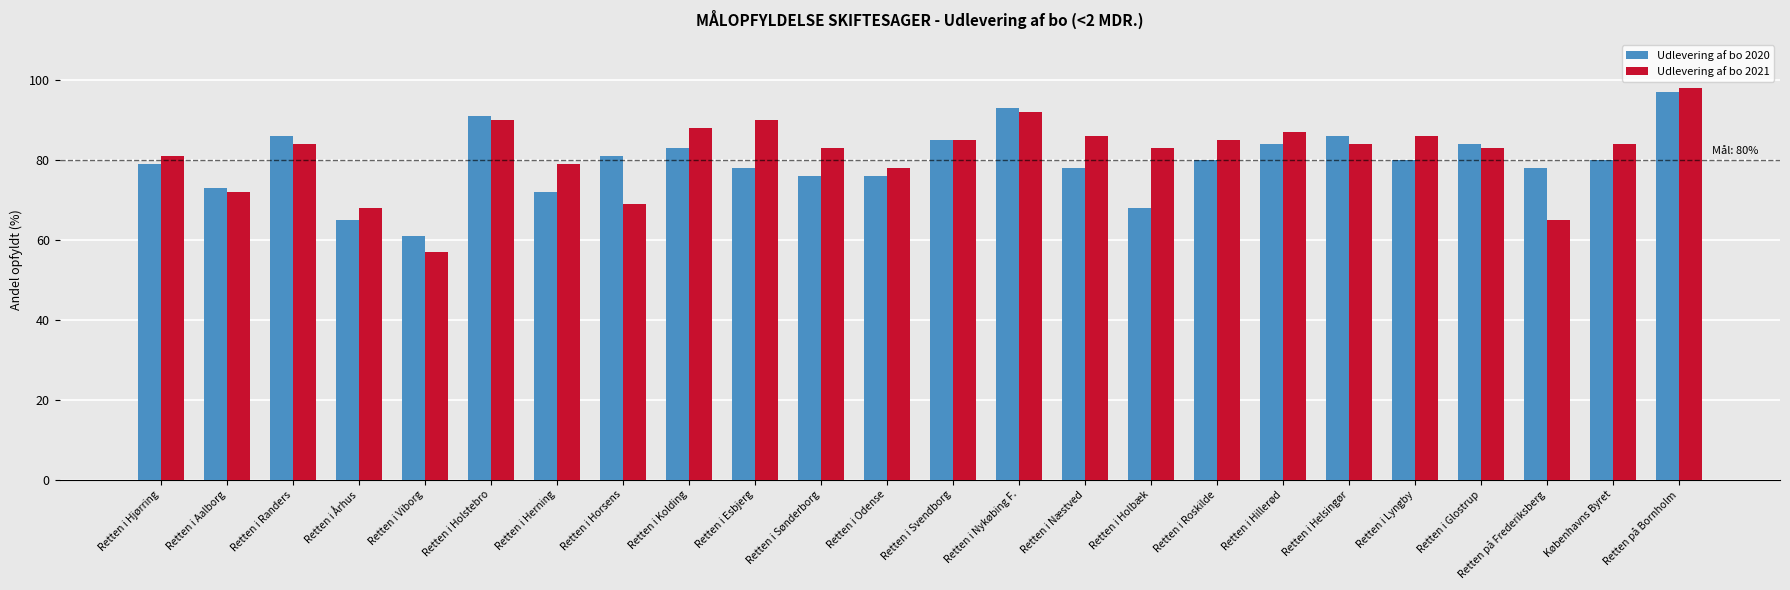

List the series in order of their peak value, lowest first.

Udlevering af bo 2020, Udlevering af bo 2021